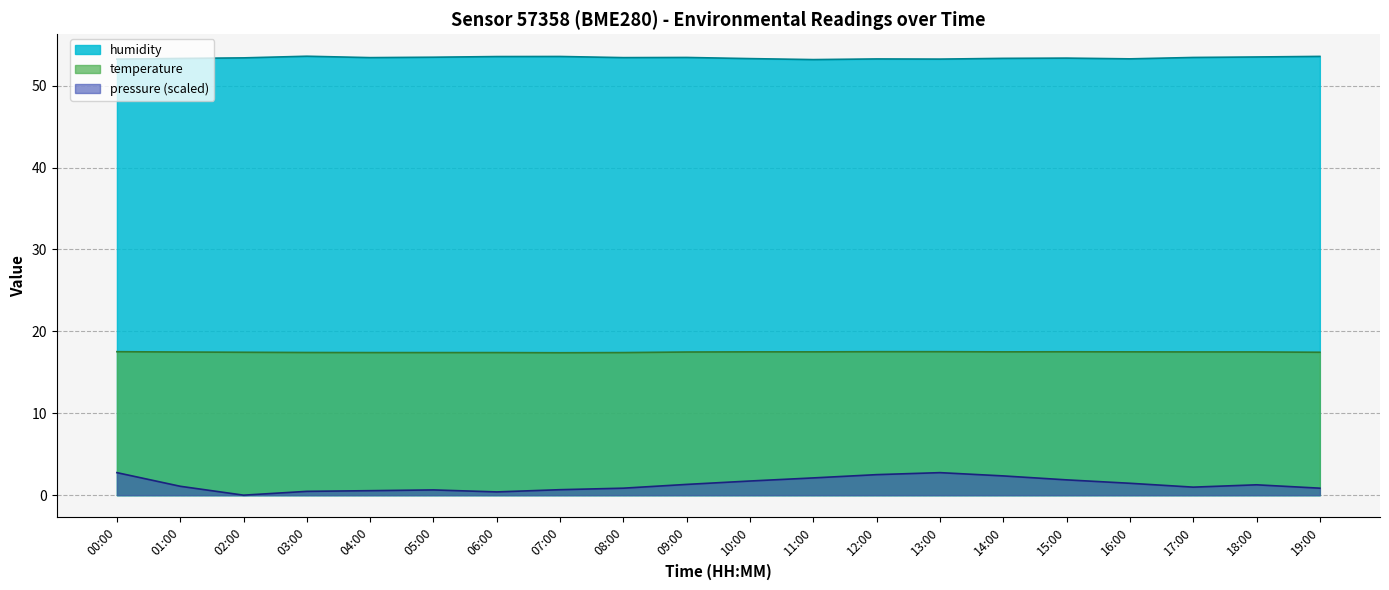

What is the sum of all humidity values?

1068.0